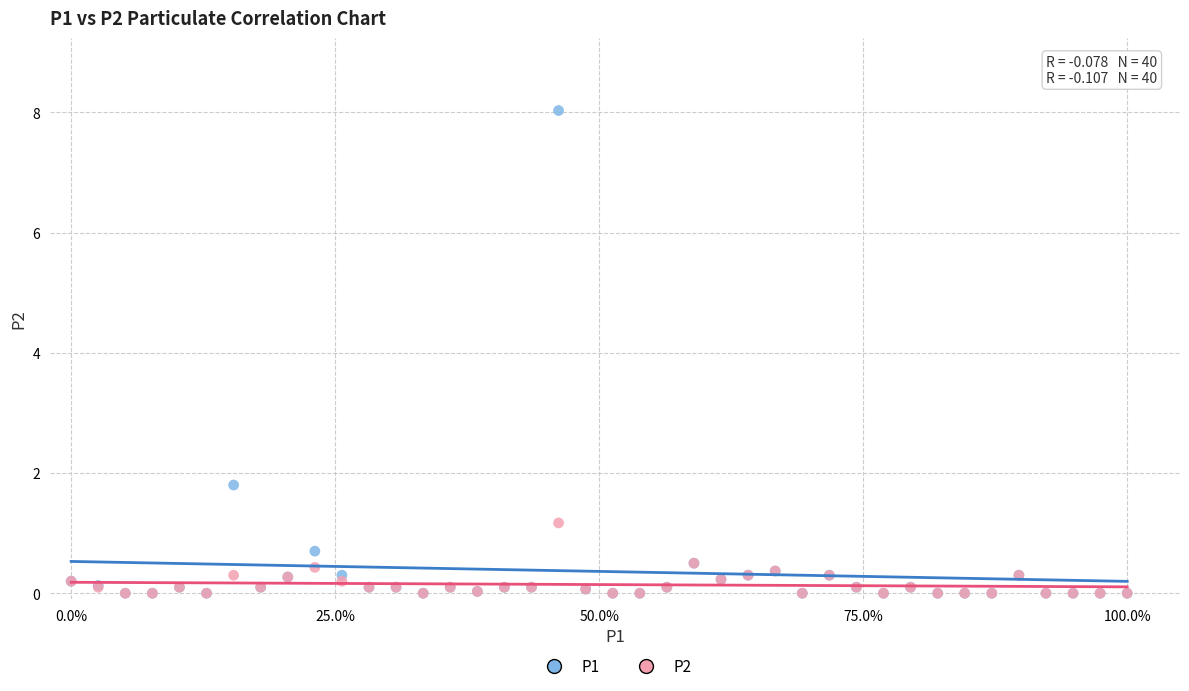

What are all the series names shown in the legend?

P1, P2